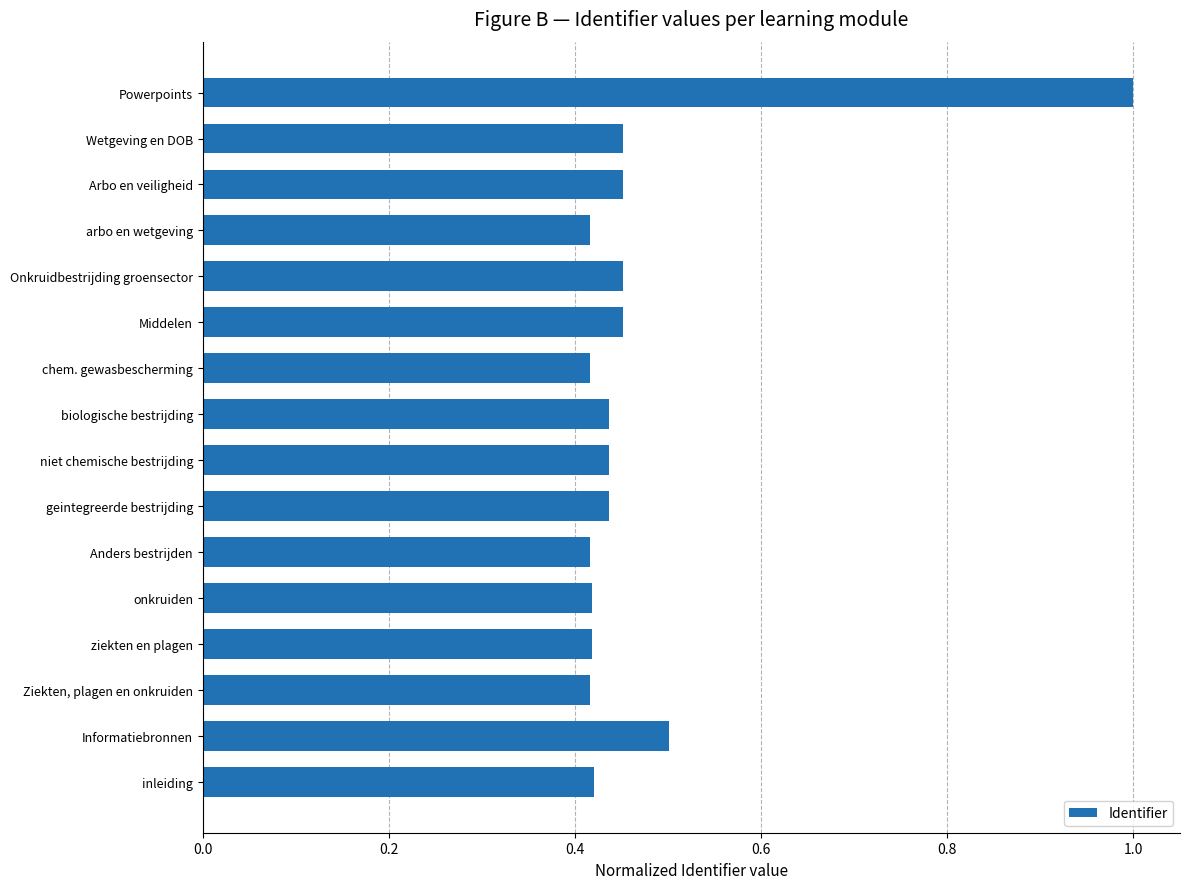

True or false: the data shows 0.7 at Onkruidbestrijding groensector.

False